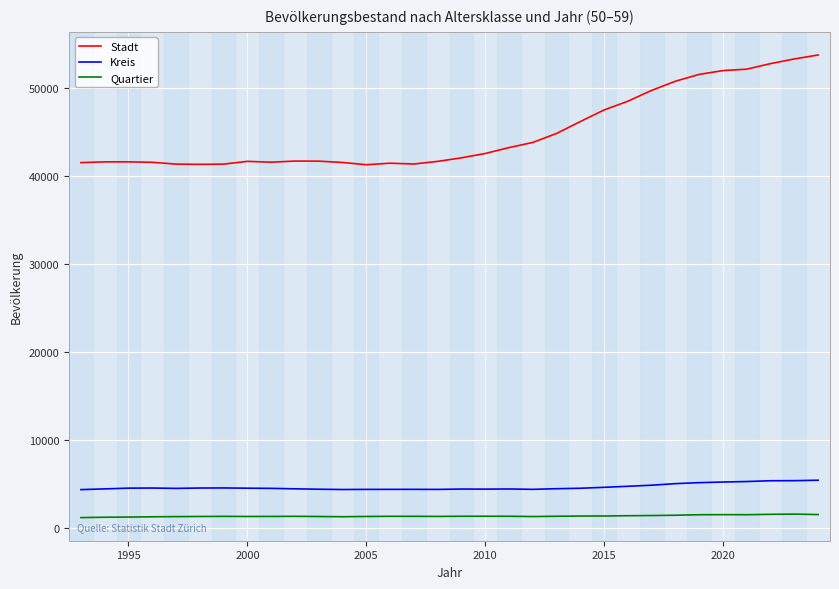

Which series has the largest total across all categories?

Stadt